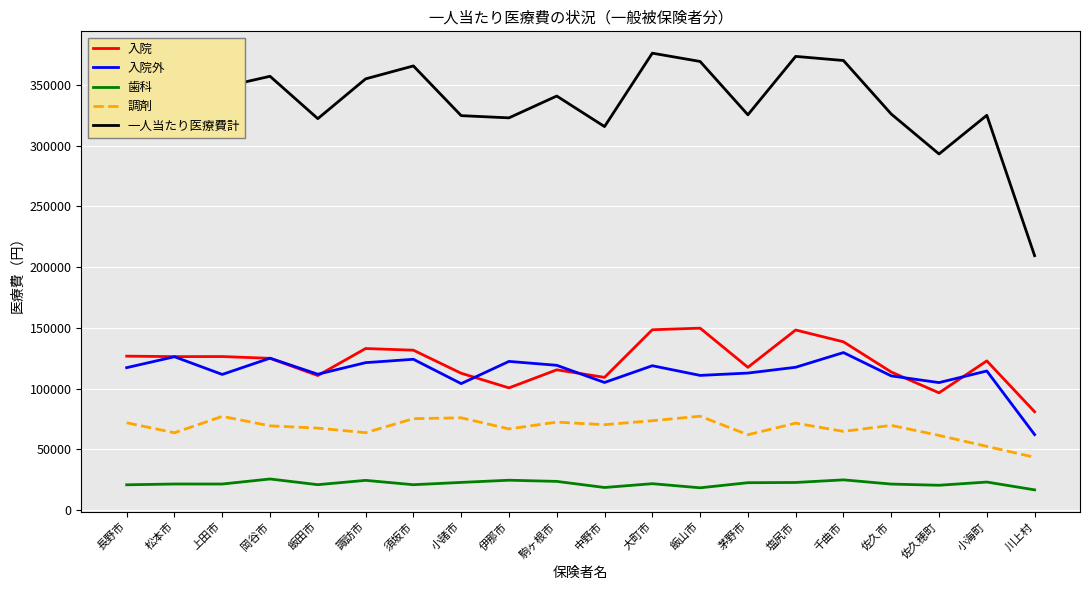

List the series in order of their peak value, lowest first.

歯科, 調剤, 入院外, 入院, 一人当たり医療費計